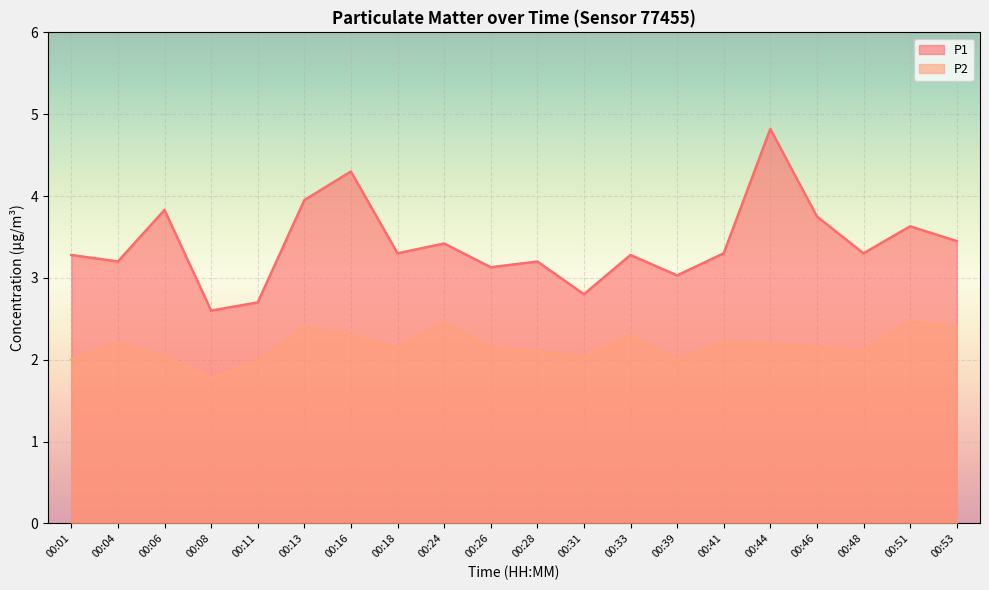

True or false: P1 and P2 cross at least once.

False